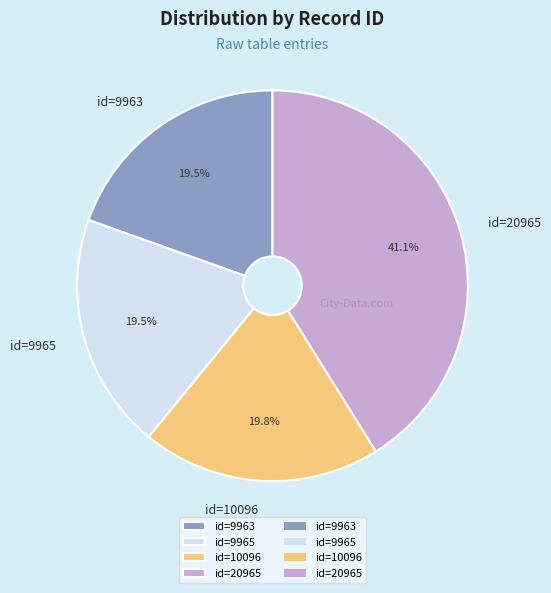

Is id=9965 the majority of the pie?

No